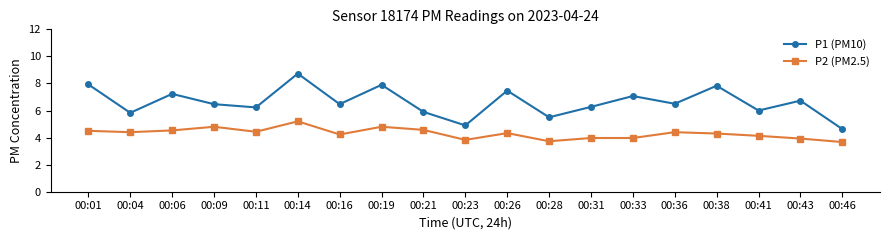

How many categories are shown in the chart?

19